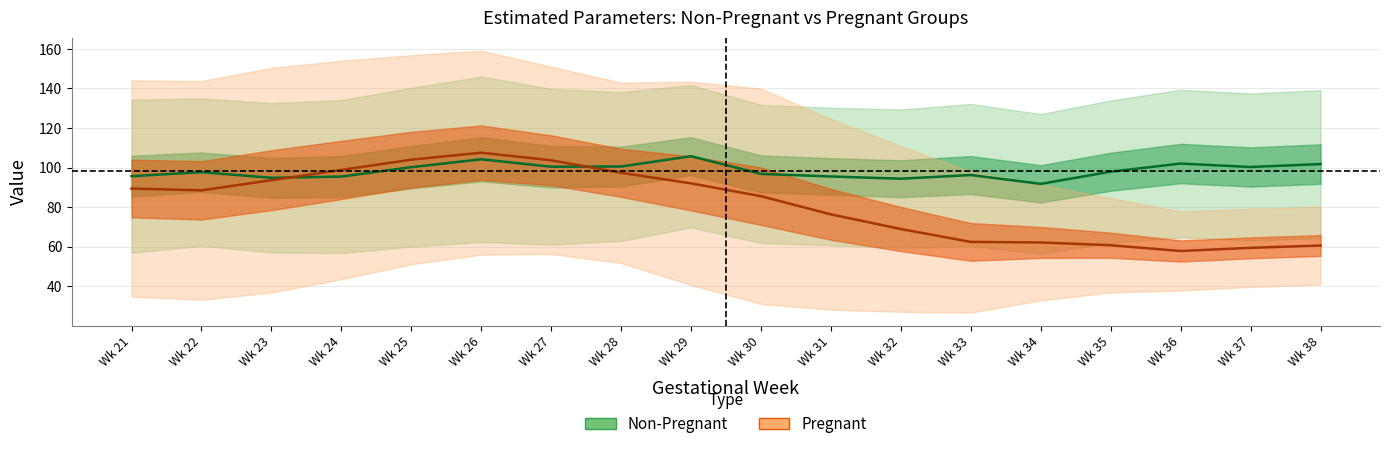

How many data points in Pregnant mean are above 88?

9